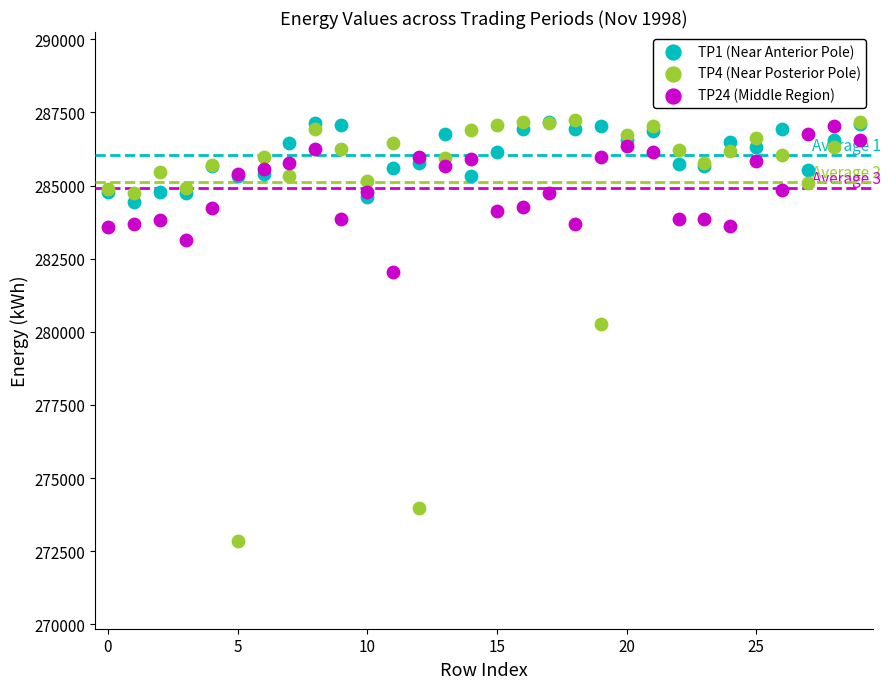

In the TP4 (Near Posterior Pole) series, what Y value is closest to 280049?

280264